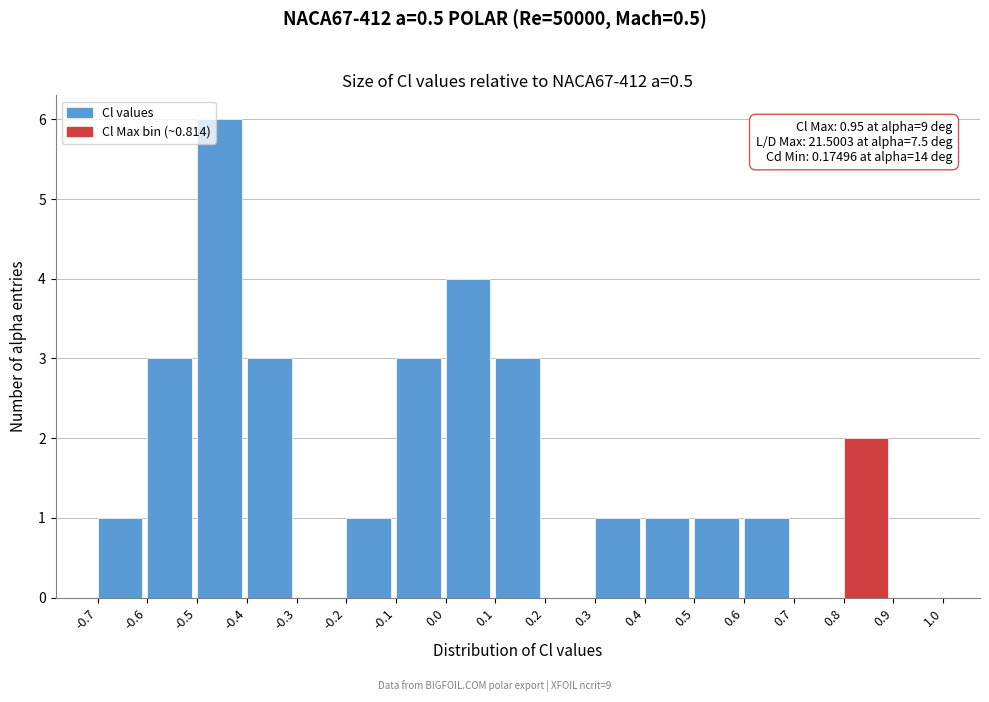

Which range on the x-axis has the tallest bar?

-0.5 to -0.4